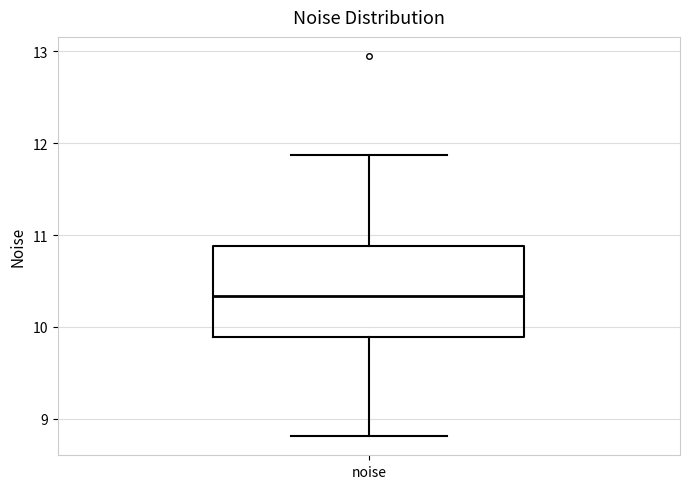

Where is the lower edge of the box for noise on the y-axis? The values are not printed on the chart, so give them approximately, as read against the axis.

9.9